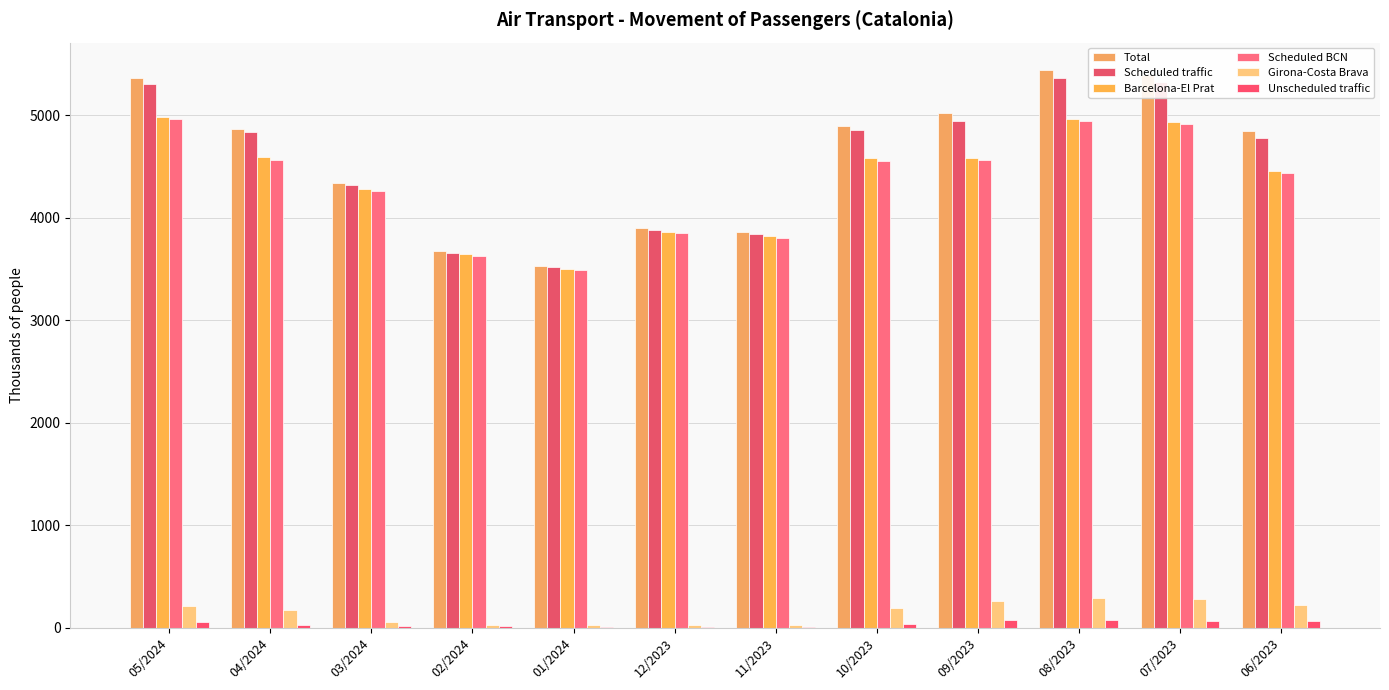

What is the label of the 3rd bar from the left?

03/2024